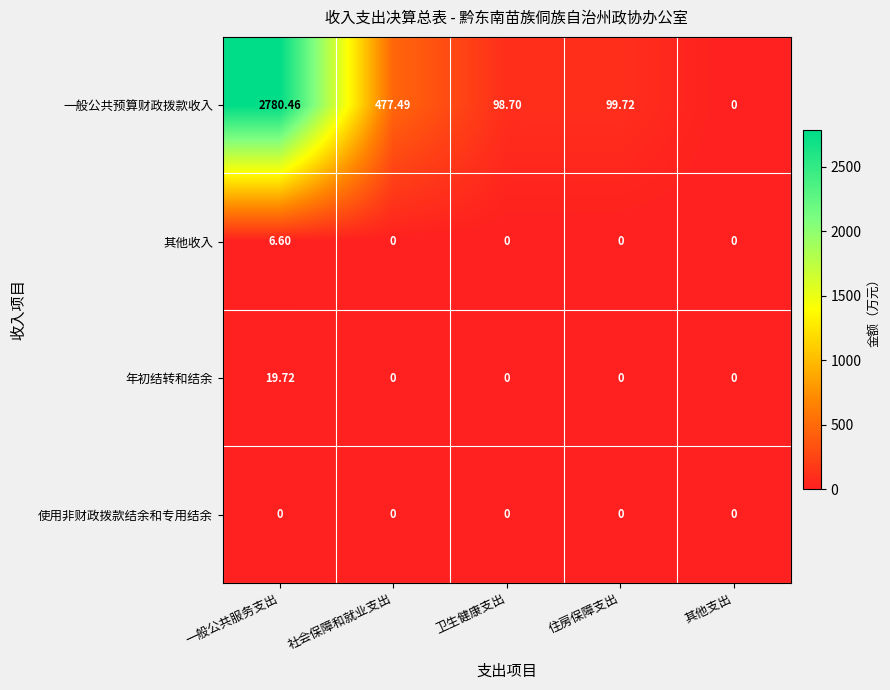

At which category does the chart reach its peak across all series?

一般公共服务支出